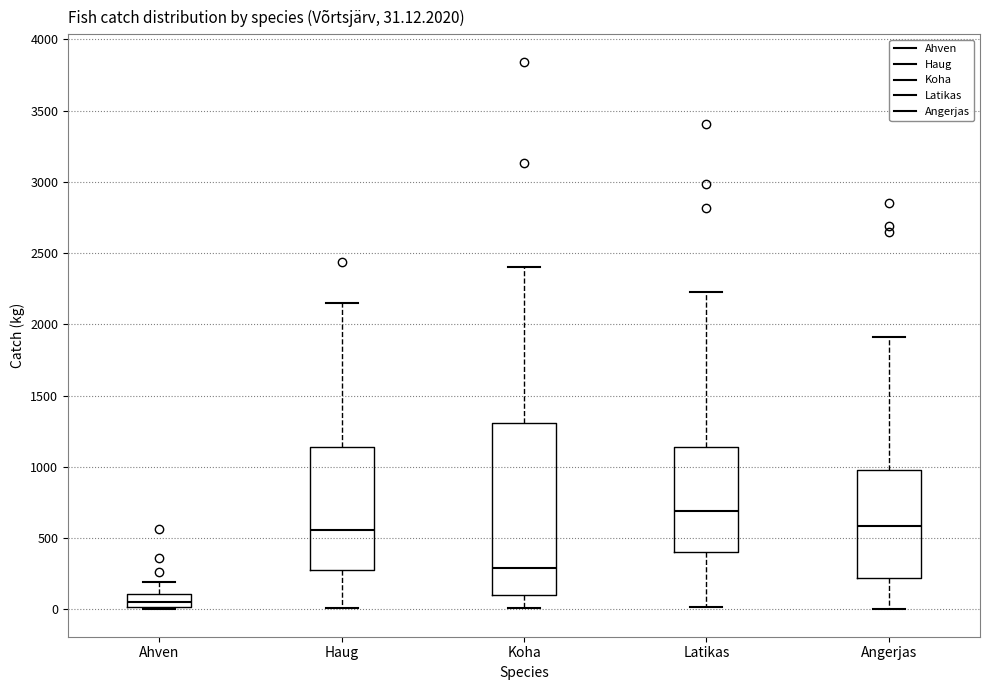

Which box has the highest median line?

Latikas